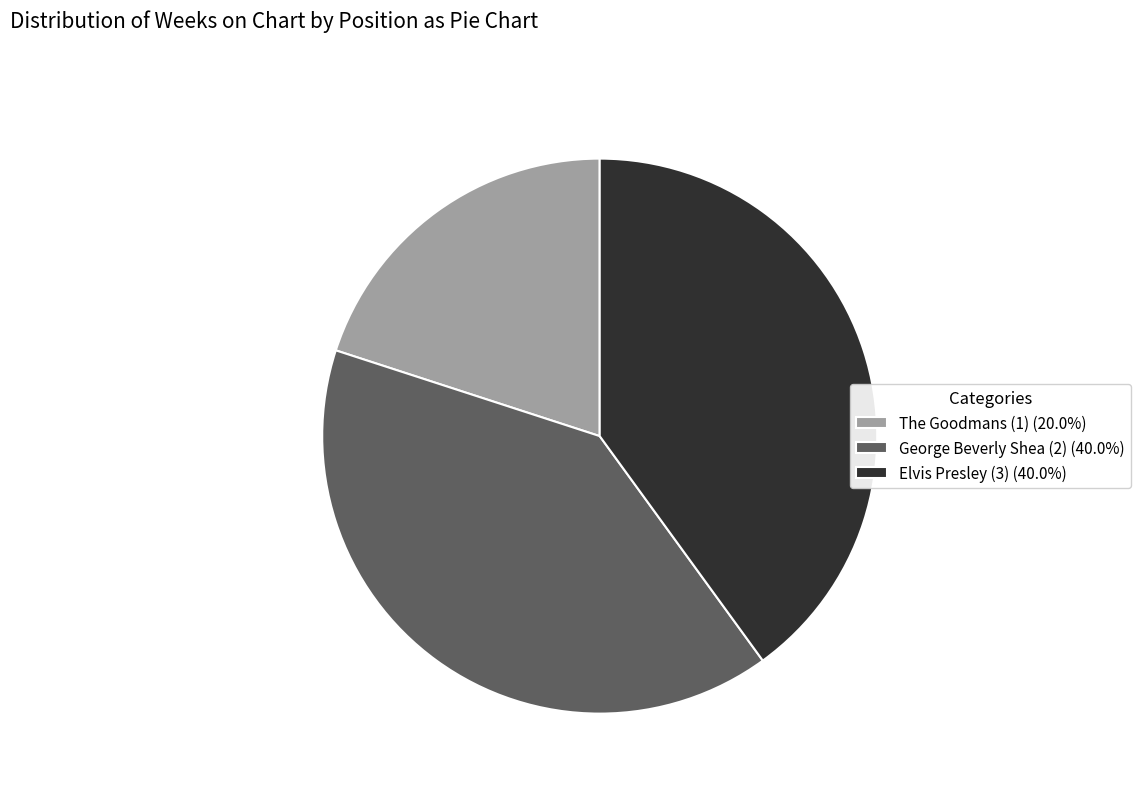

Combined, do George Beverly Shea (2) (40.0%) and The Goodmans (1) (20.0%) account for over 50%?

Yes